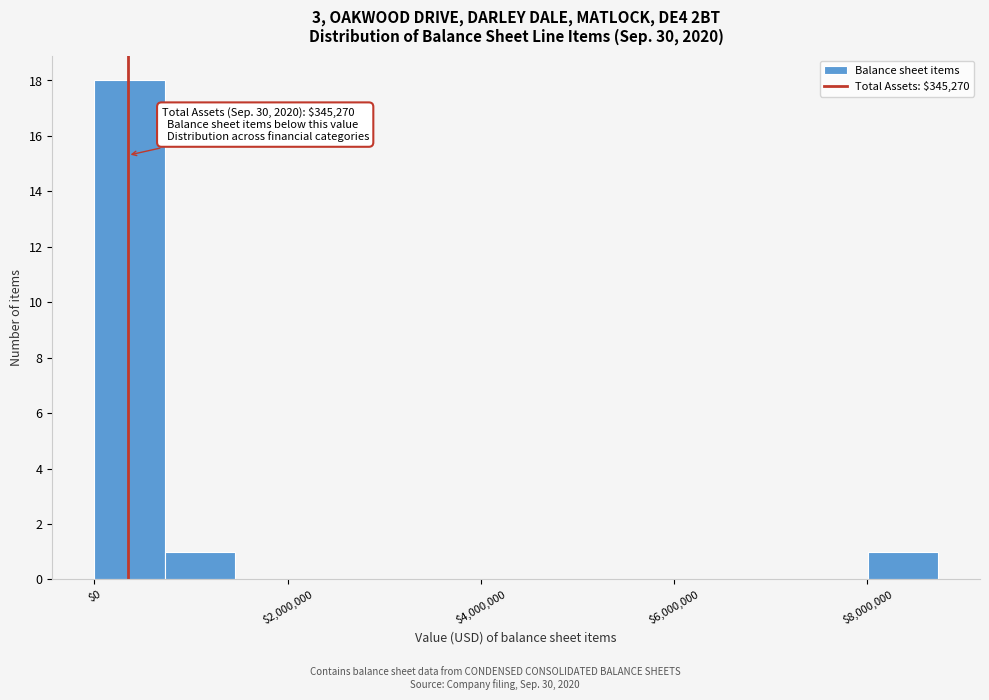

Read against the x-axis, roughly where is the centre of the tallest bar?

400000